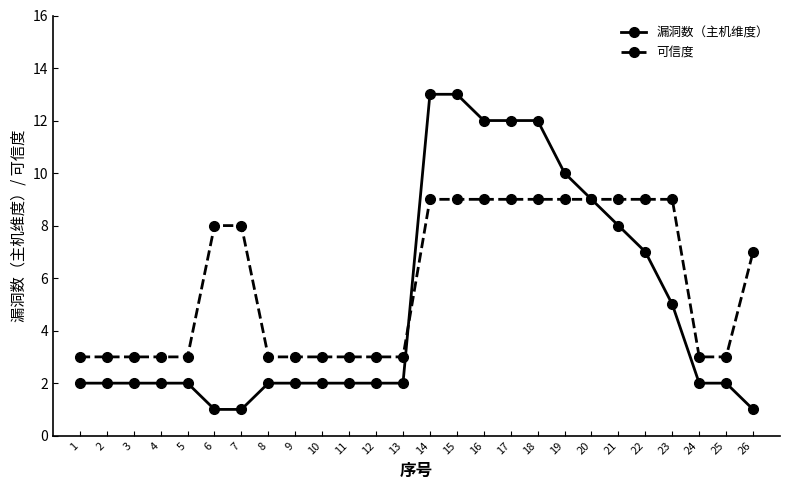

Reading left to right, list all the values displayed in this chart.

漏洞数（主机维度）: 2	2	2	2	2	1	1	2	2	2	2	2	2	13	13	12	12	12	10	9	8	7	5	2	2	1
可信度: 3	3	3	3	3	8	8	3	3	3	3	3	3	9	9	9	9	9	9	9	9	9	9	3	3	7